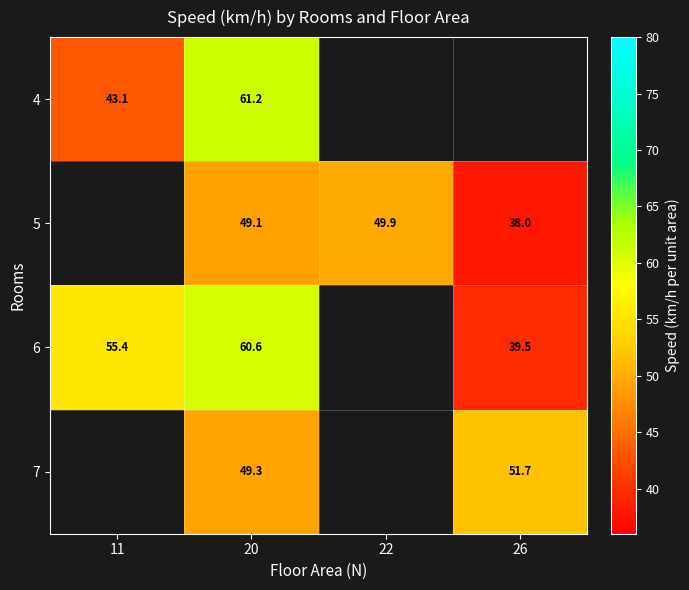

What is the spread (max minus min) of values at 11?

12.3